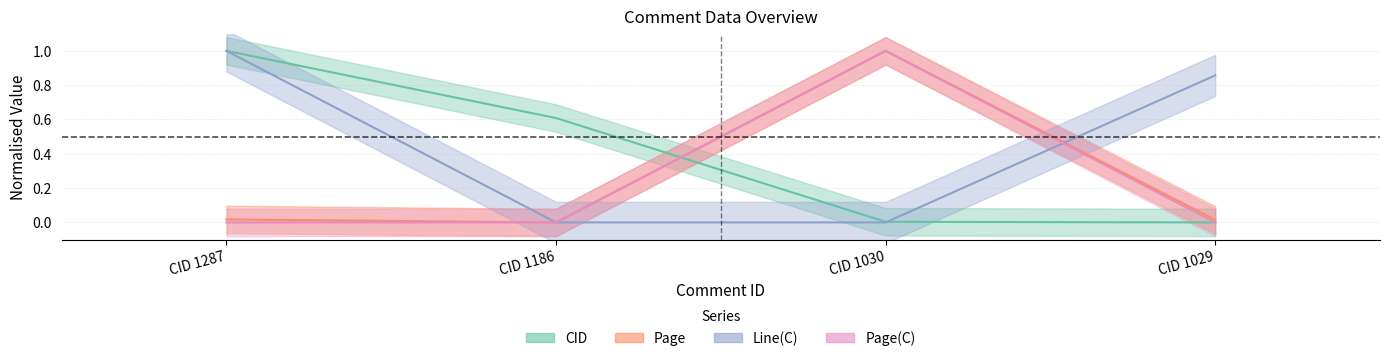

What is the difference between the CID values at CID 1287 and CID 1186?

0.4